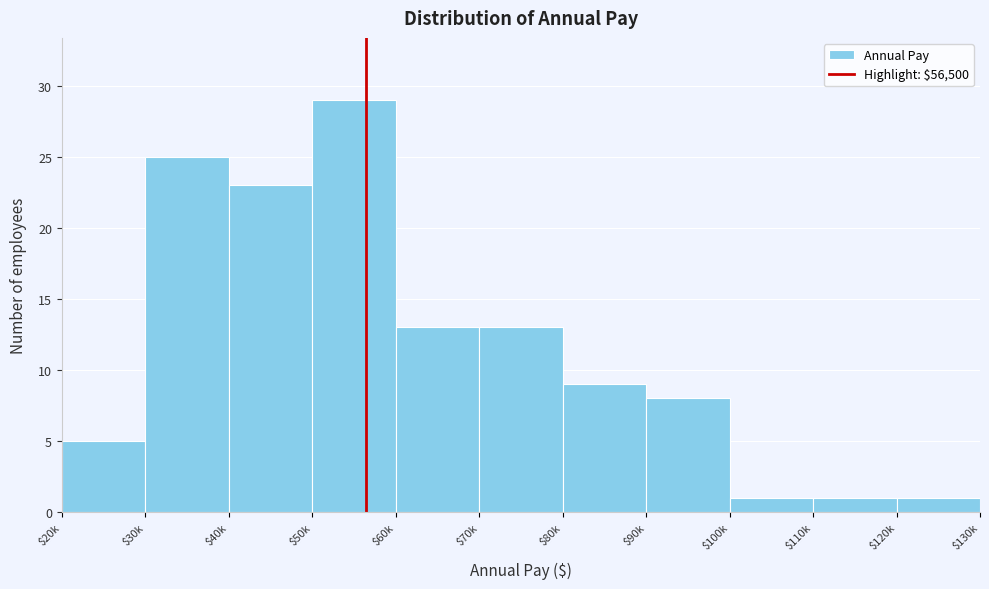

Reading right to left, what are all the values shown in this chart?

1	1	1	8	9	13	13	29	23	25	5